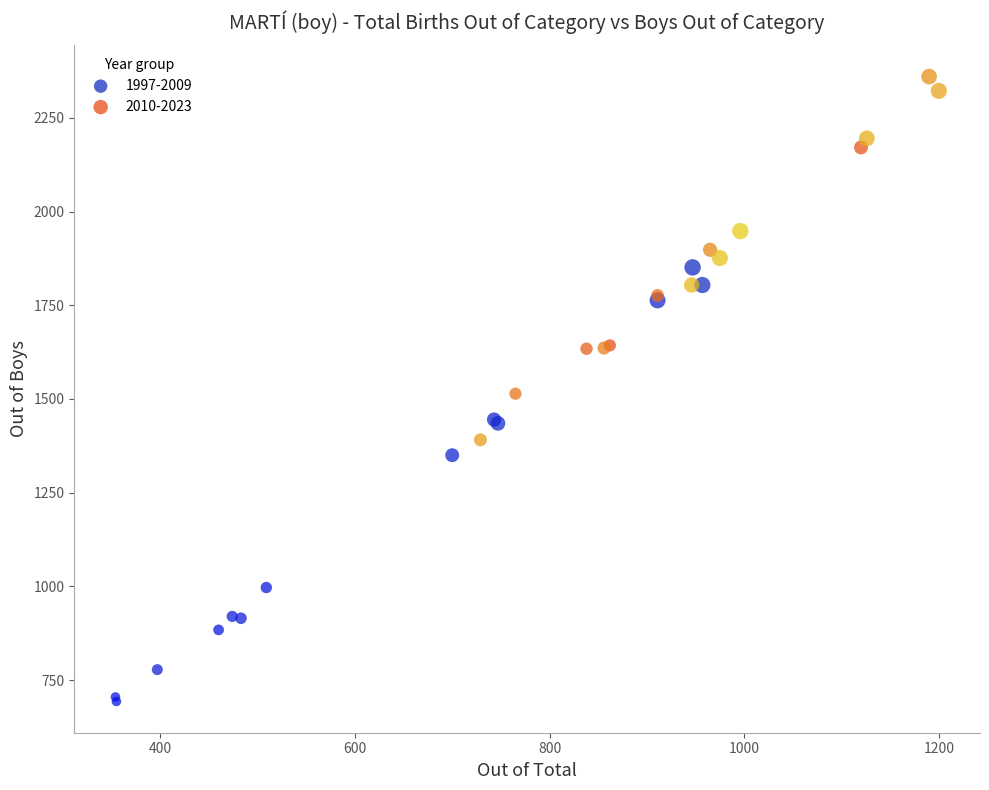

Which series contains the lowest Y value?

1997-2009